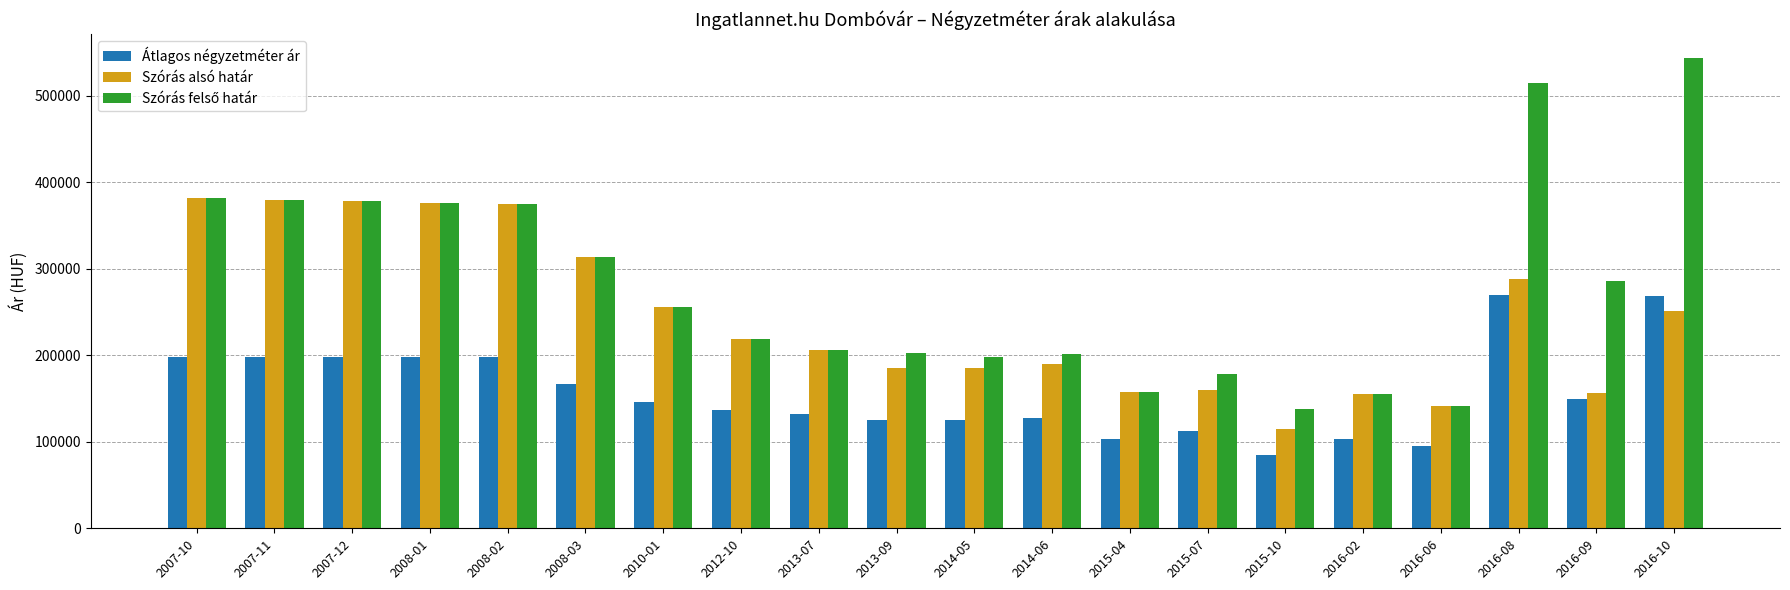

What is the difference between the maximum and minimum values in the Átlagos négyzetméter ár series?

185521